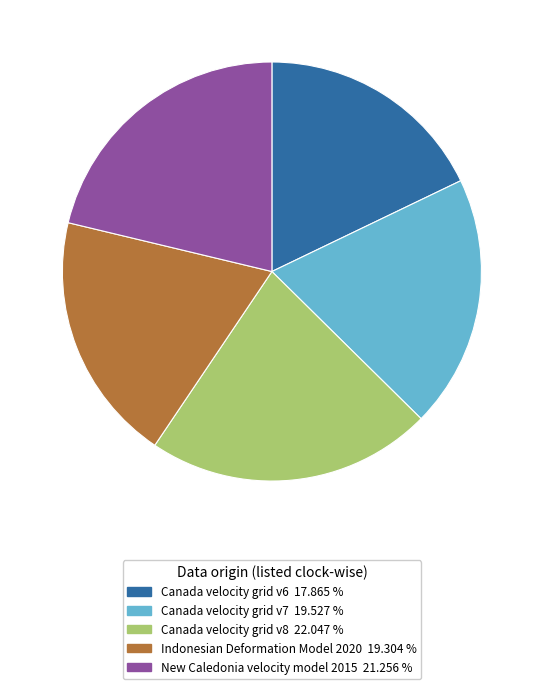

Between Canada velocity grid v8 and New Caledonia velocity model 2015, which is larger?

Canada velocity grid v8